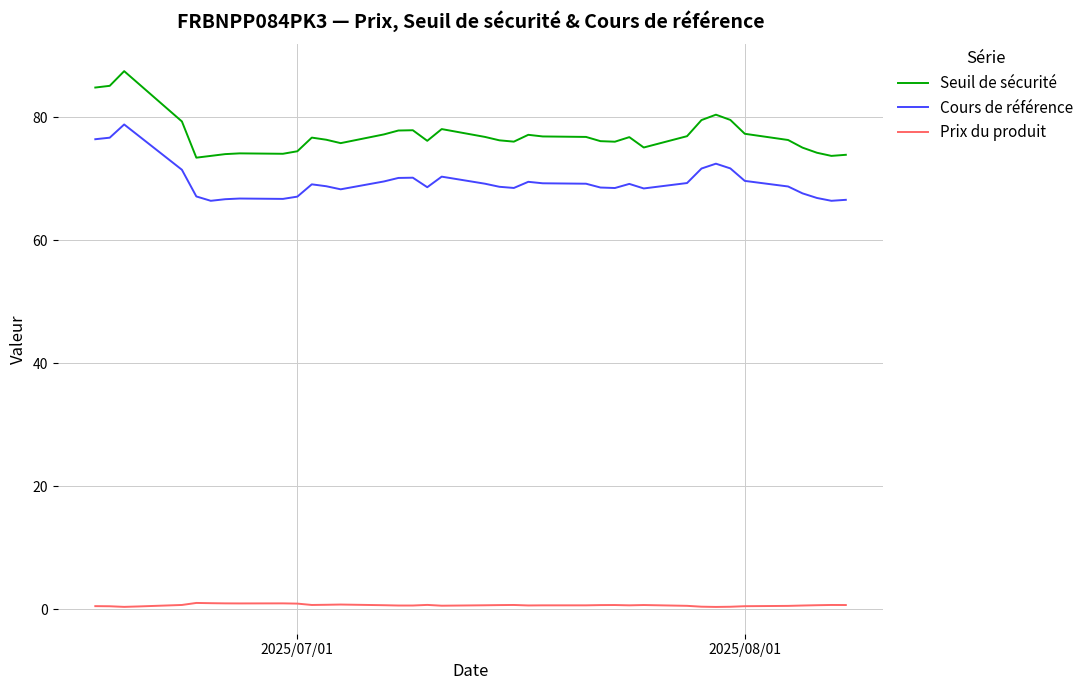

What is the minimum value for Seuil de sécurité?

73.4